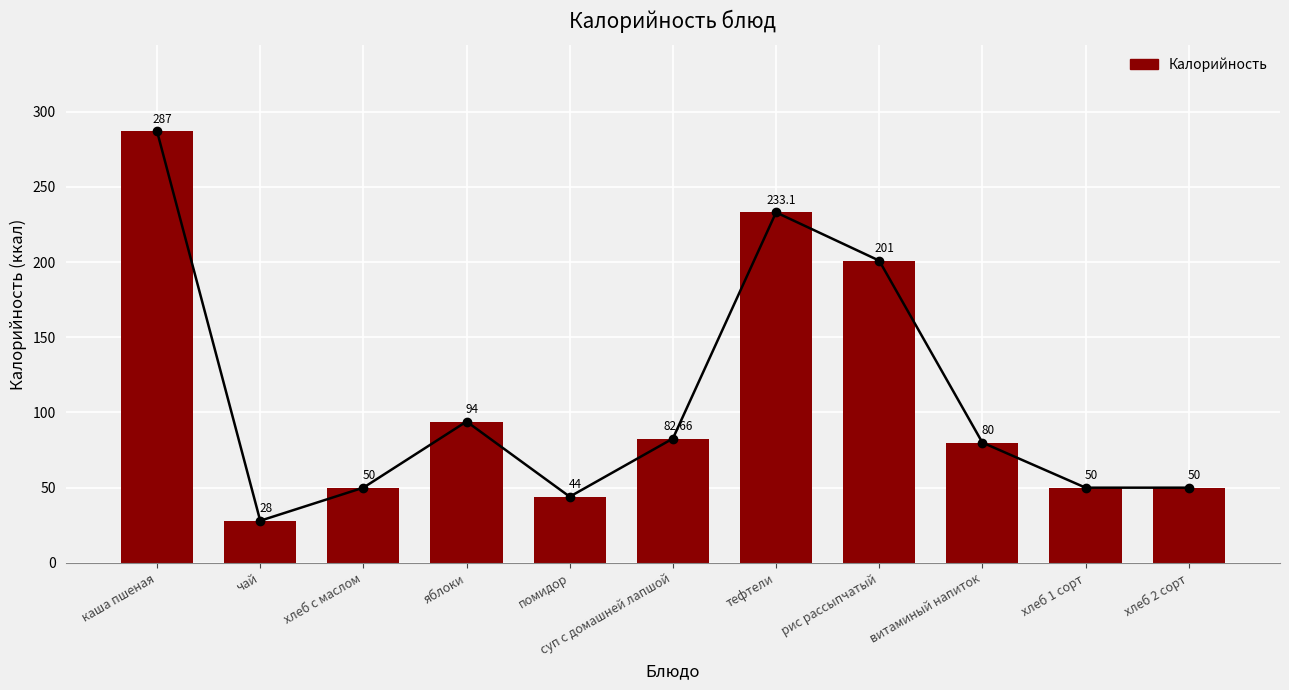

What is the value of the 10th bar from the left?

50.0